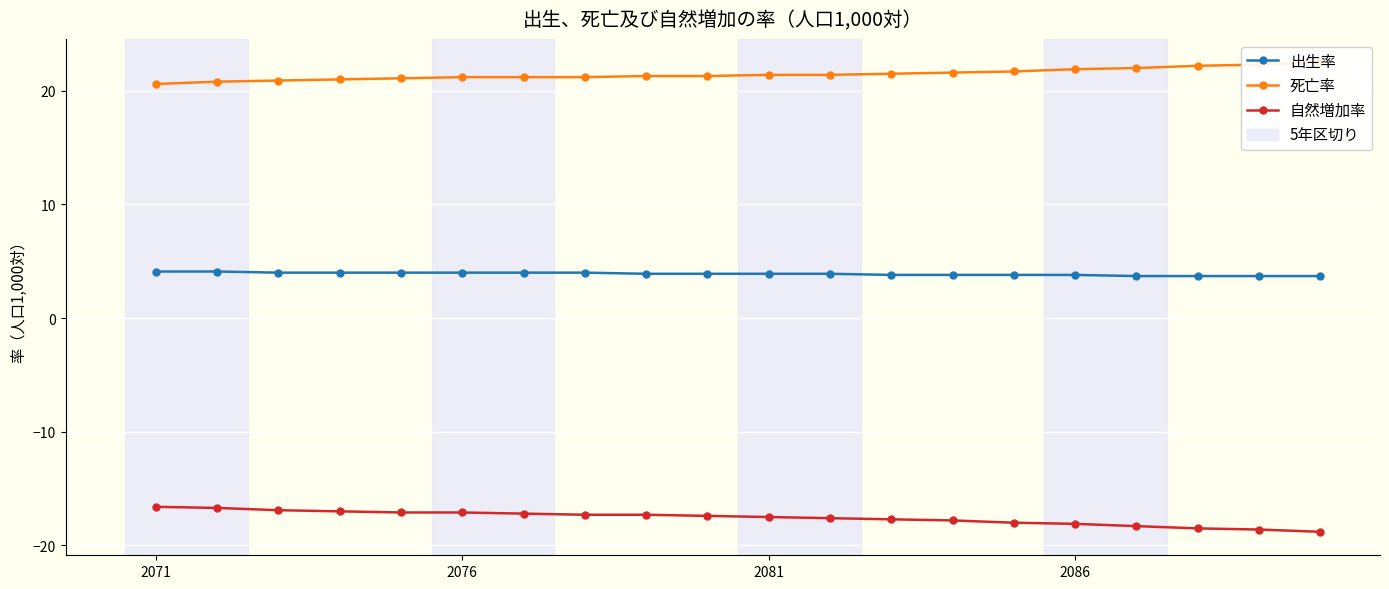

What is the average value of the 自然増加率 series?

-17.6